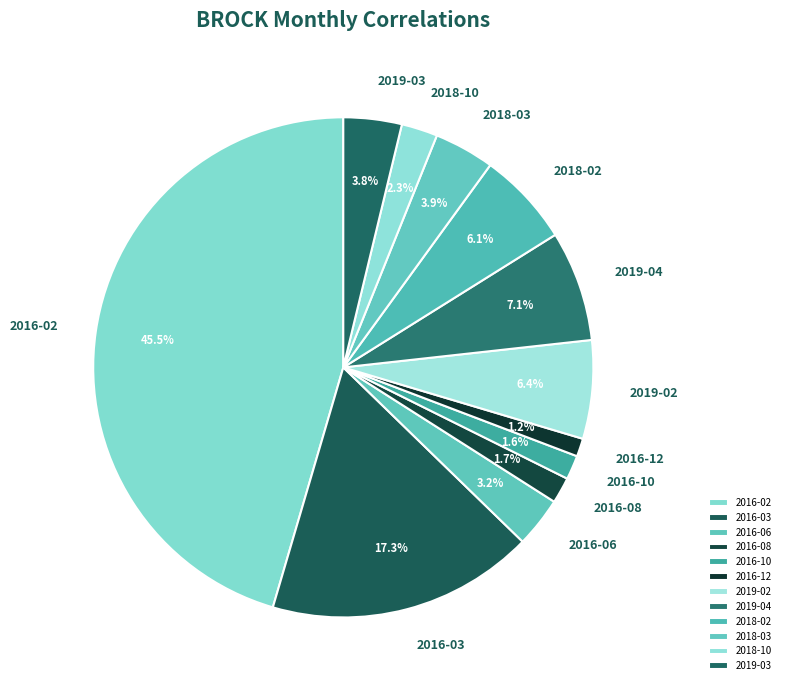

Which slice is the largest?

2016-02